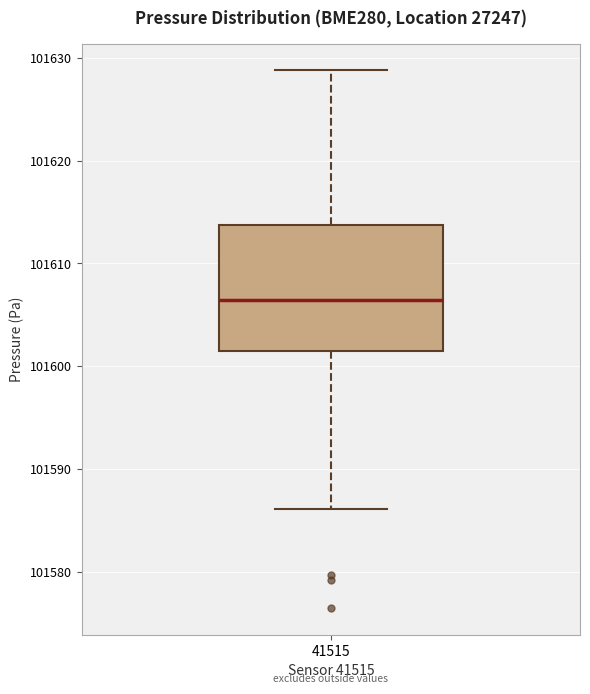

Where does the lower whisker of the box at x = 41515 end on the y-axis? The values are not printed on the chart, so give them approximately, as read against the axis.

101586